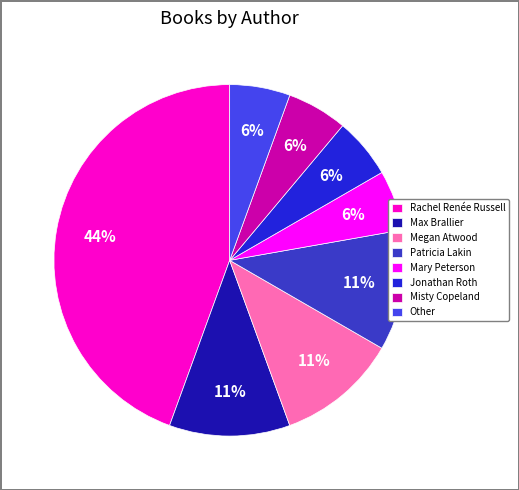

Do Rachel Renée Russell and Patricia Lakin together represent more than half of the pie?

Yes